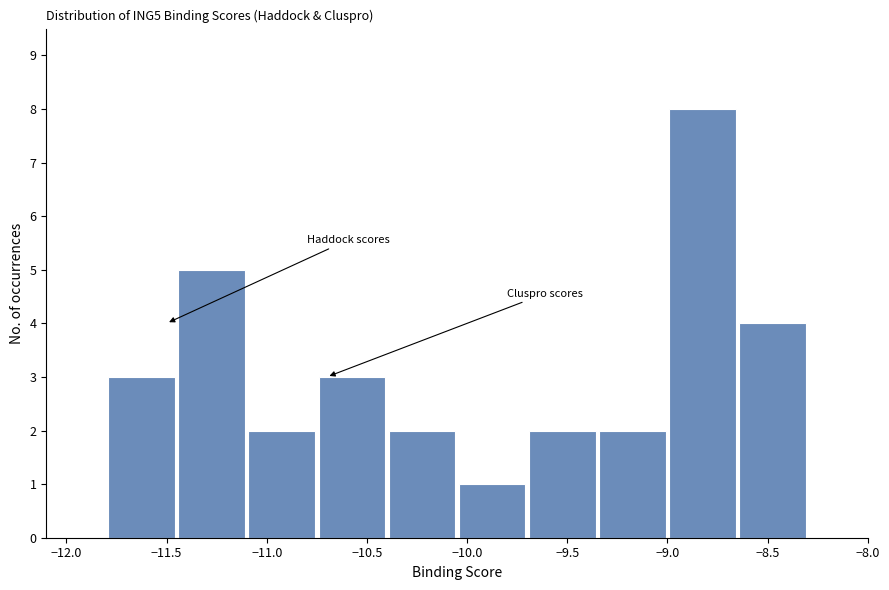

Which range on the x-axis has the tallest bar?

-9.00 to -8.65